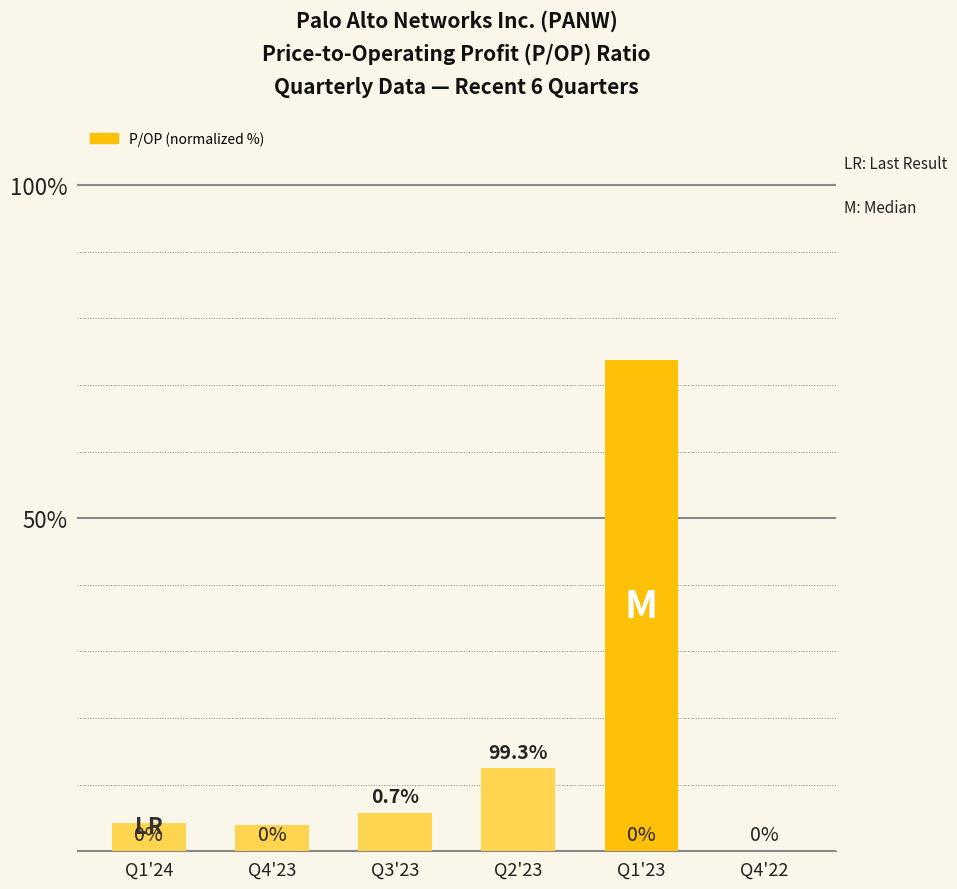

What is the difference between the values at Q3'23 and Q1'23?

67.9